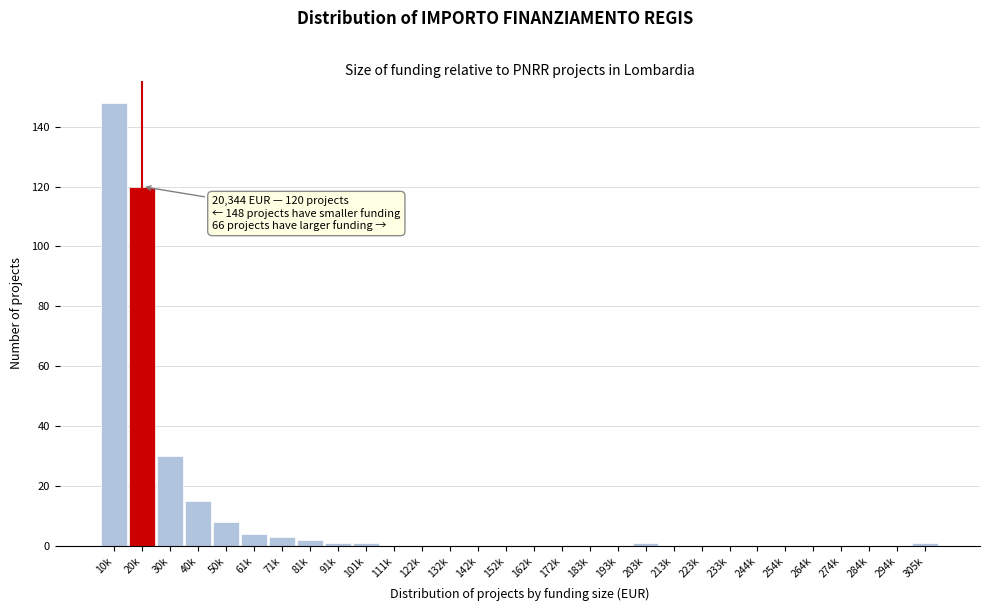

Reading left to right, what are all the values shown in this chart?

10k=148	20k=120	30k=30	40k=15	50k=8	61k=4	71k=3	81k=2	91k=1	101k=1	111k=0	122k=0	132k=0	142k=0	152k=0	162k=0	172k=0	183k=0	193k=0	203k=1	213k=0	223k=0	233k=0	244k=0	254k=0	264k=0	274k=0	284k=0	294k=0	305k=1